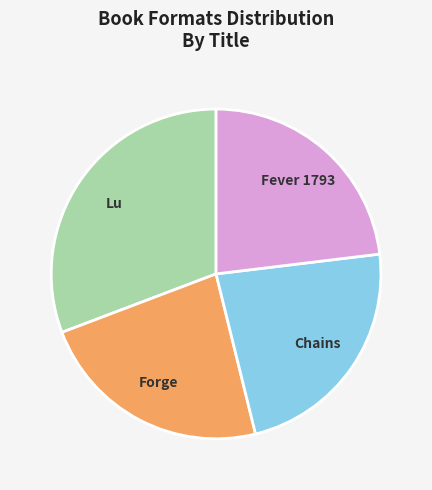

What is the largest slice in the pie chart?

Lu